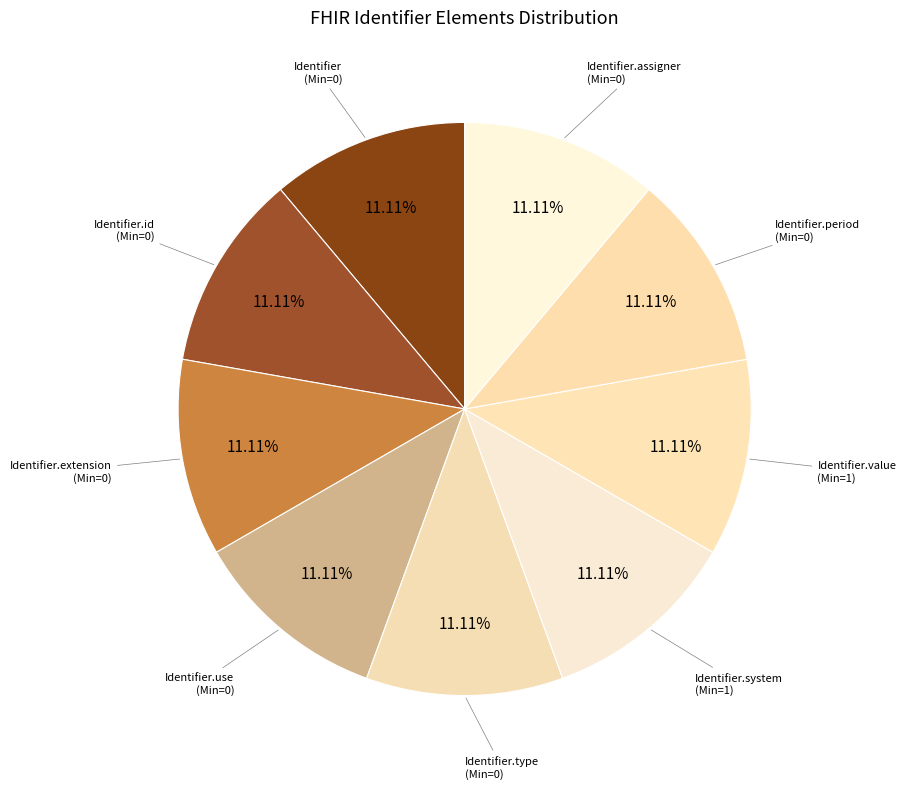

Is the sum of Identifier.type and Identifier greater than half?

No